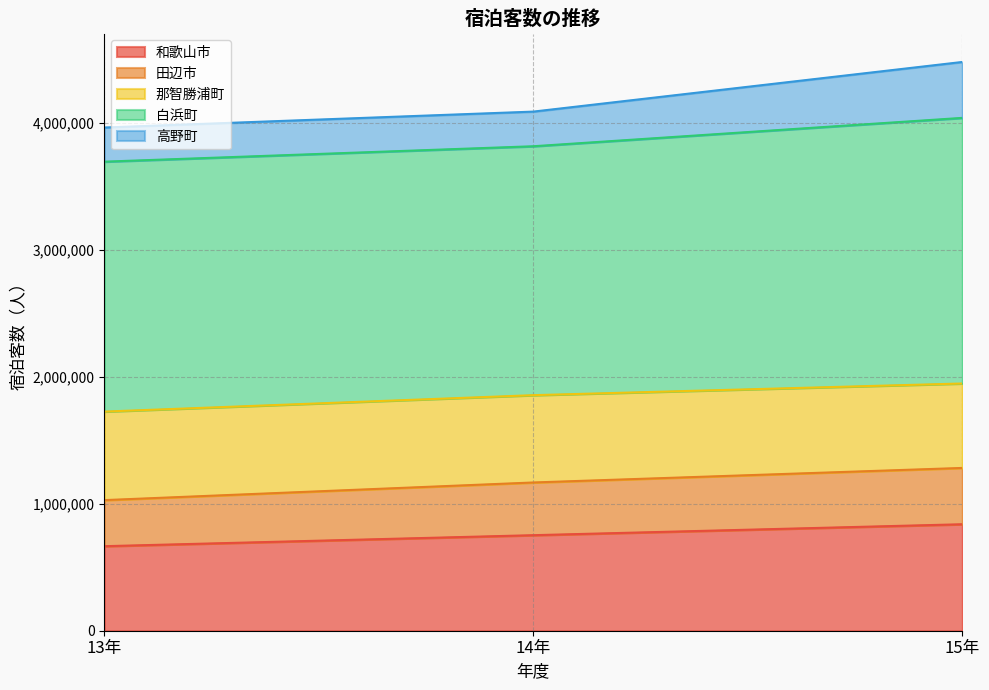

List the labels in order of 和歌山市 value, smallest first.

13年, 14年, 15年